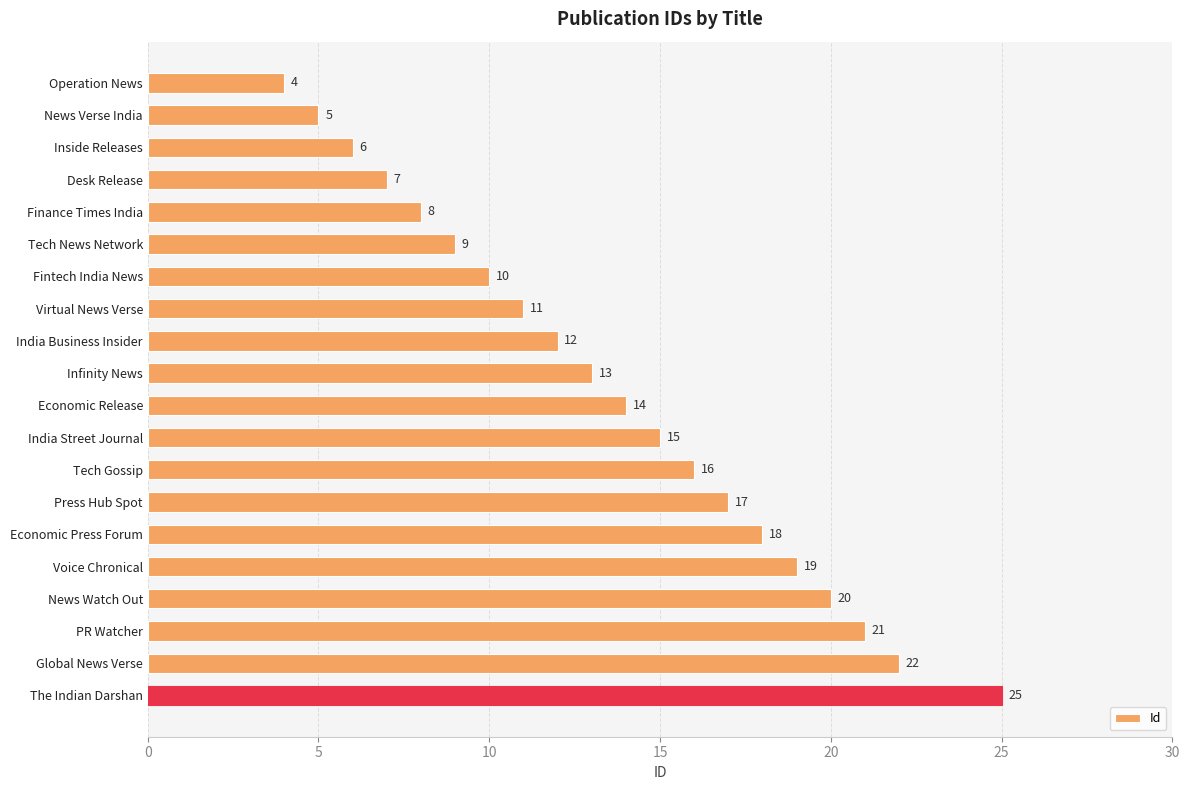

What is the label of the 9th bar from the bottom?

India Street Journal